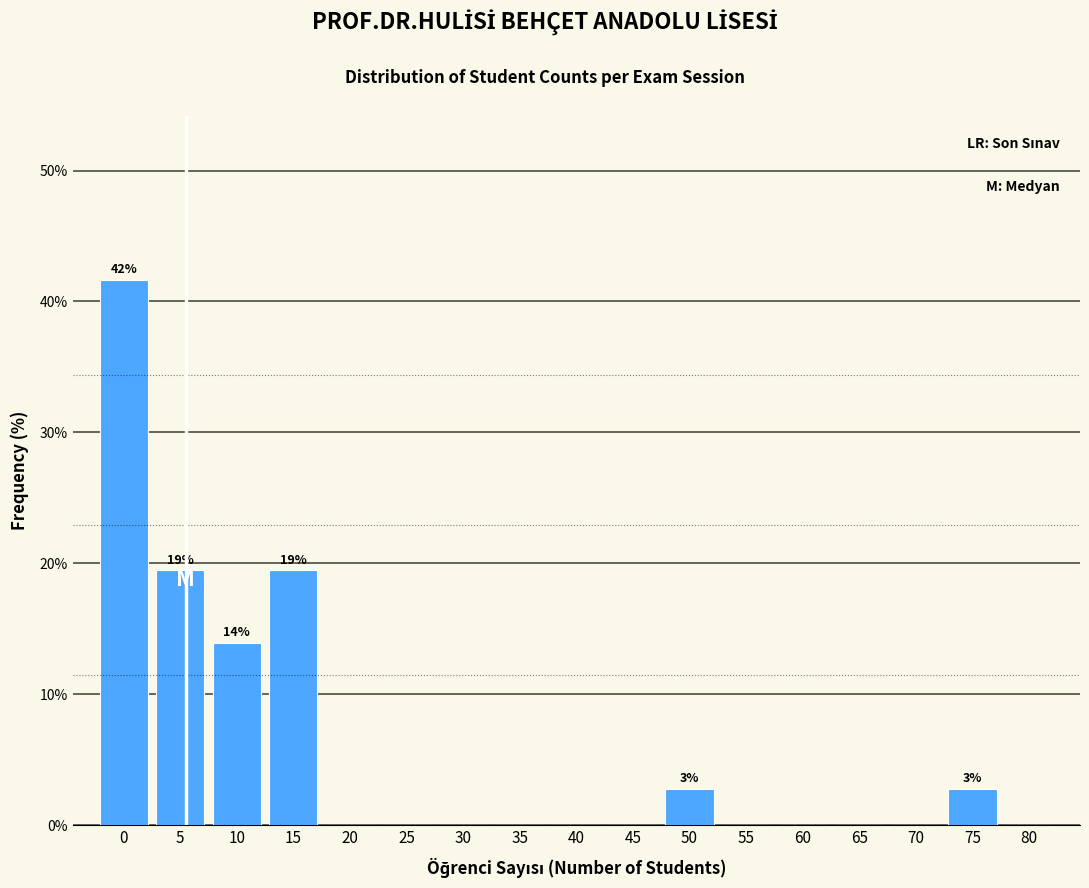

Reading left to right, list all the values displayed in this chart.

0=41.7	5=19.4	10=13.9	15=19.4	20=0.0	25=0.0	30=0.0	35=0.0	40=0.0	45=0.0	50=2.8	55=0.0	60=0.0	65=0.0	70=0.0	75=2.8	80=0.0